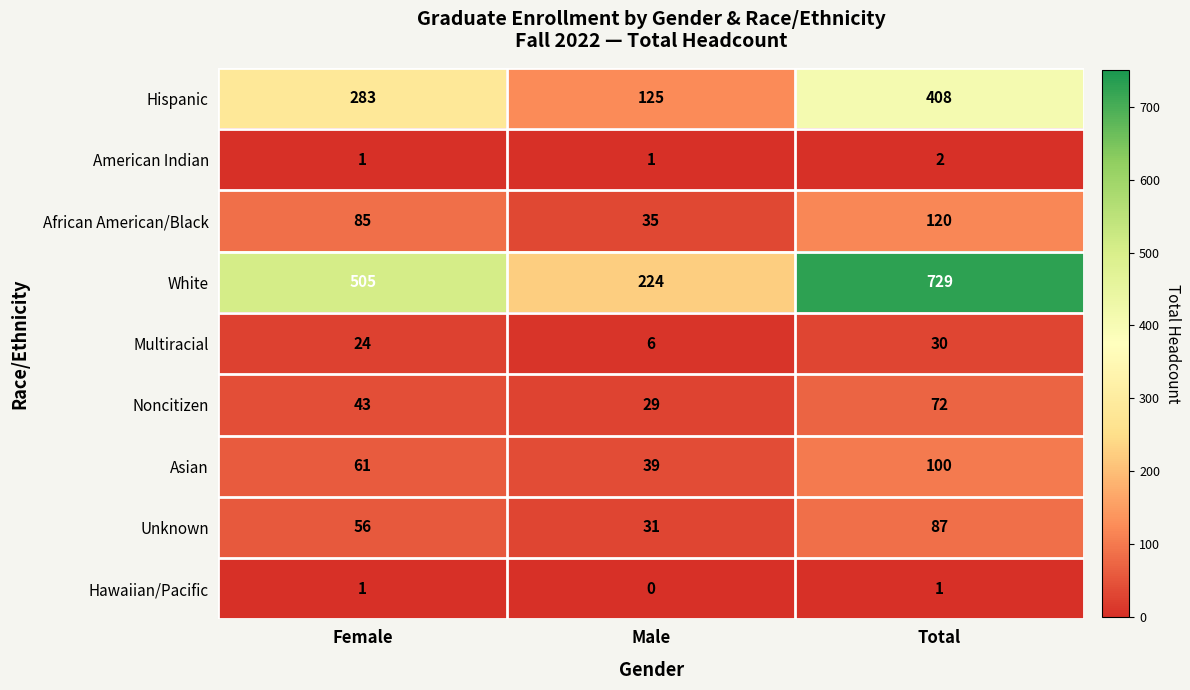

At Total, list the series in order from smallest to largest.

Hawaiian/Pacific, American Indian, Multiracial, Noncitizen, Unknown, Asian, African American/Black, Hispanic, White